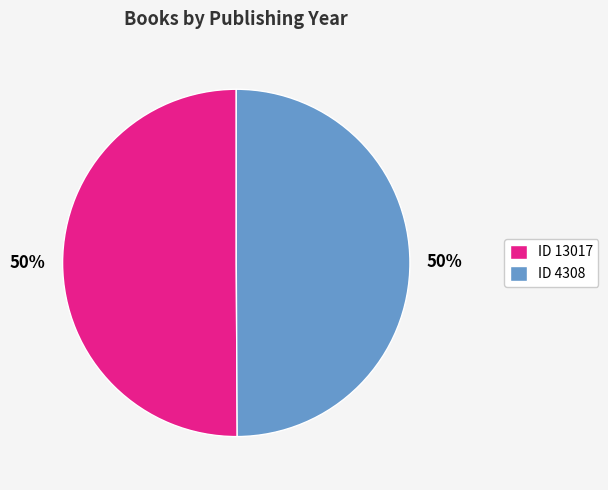

Approximately how many times larger is the value at ID 13017 compared to ID 4308?

1.0